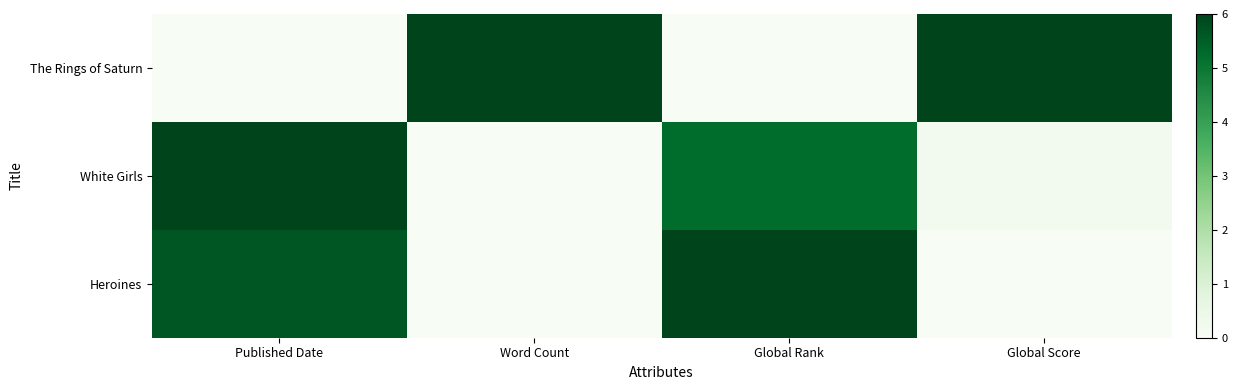

Reading left to right, extract all data points from this chart.

The Rings of Saturn: Published Date=0.0	Word Count=6.0	Global Rank=0.0	Global Score=6.0
White Girls: Published Date=6.0	Word Count=0.0	Global Rank=5.2	Global Score=0.2
Heroines: Published Date=5.7	Word Count=0.0	Global Rank=6.0	Global Score=0.0